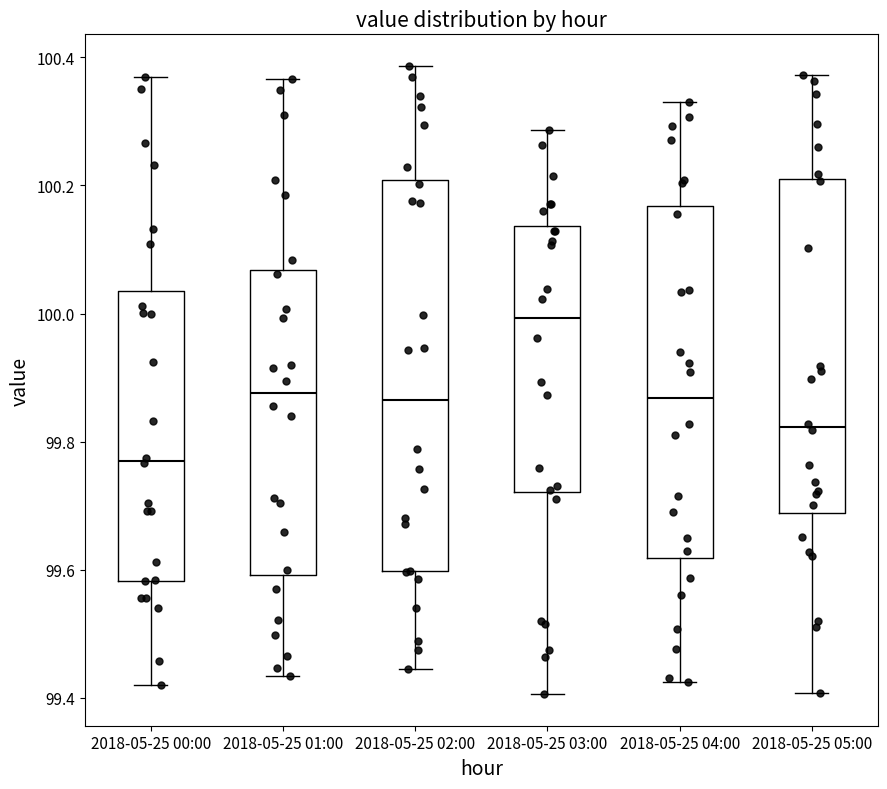

Where does the lower whisker of the box for 2018-05-25 01:00 end on the y-axis? The values are not printed on the chart, so give them approximately, as read against the axis.

99.44